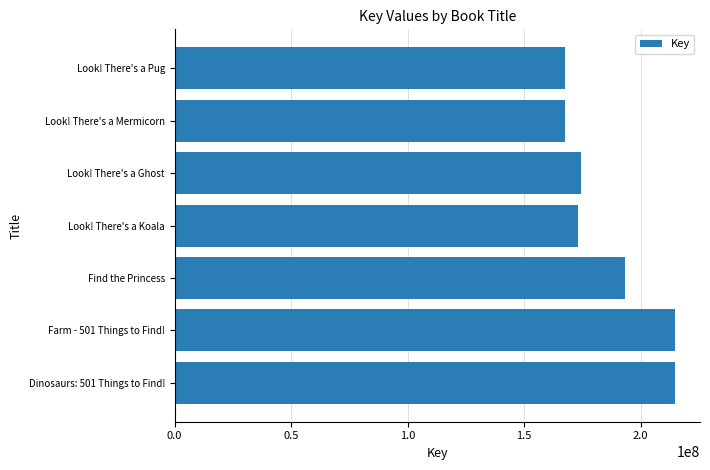

What is the ratio of the value at Farm - 501 Things to Find! to the value at Look! There's a Pug?

1.3